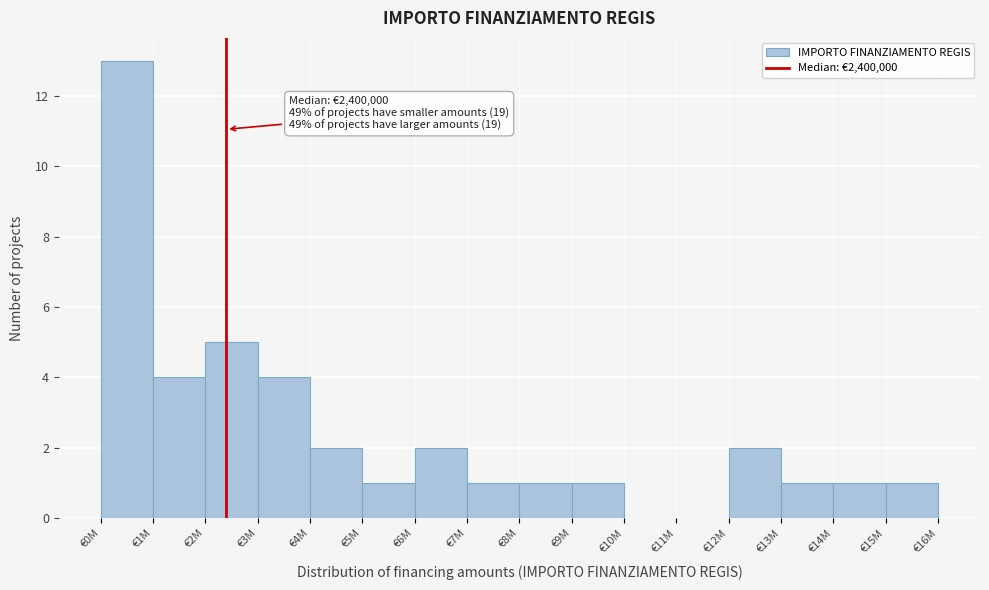

Reading left to right, extract all data points from this chart.

€0M=13	€1M=4	€2M=5	€3M=4	€4M=2	€5M=1	€6M=2	€7M=1	€8M=1	€9M=1	€10M=0	€11M=0	€12M=2	€13M=1	€14M=1	€15M=1